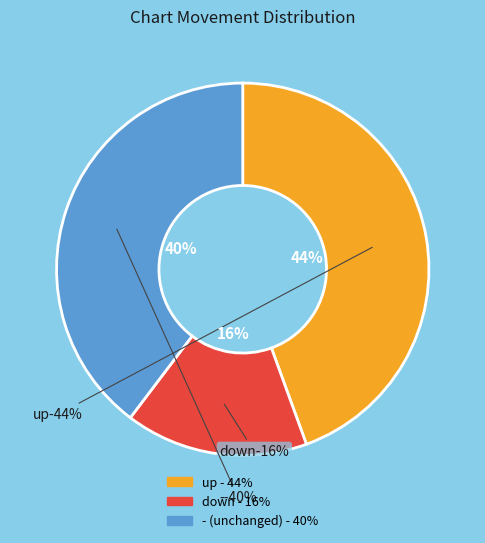

What percentage is the down slice, to the nearest percent?

16%